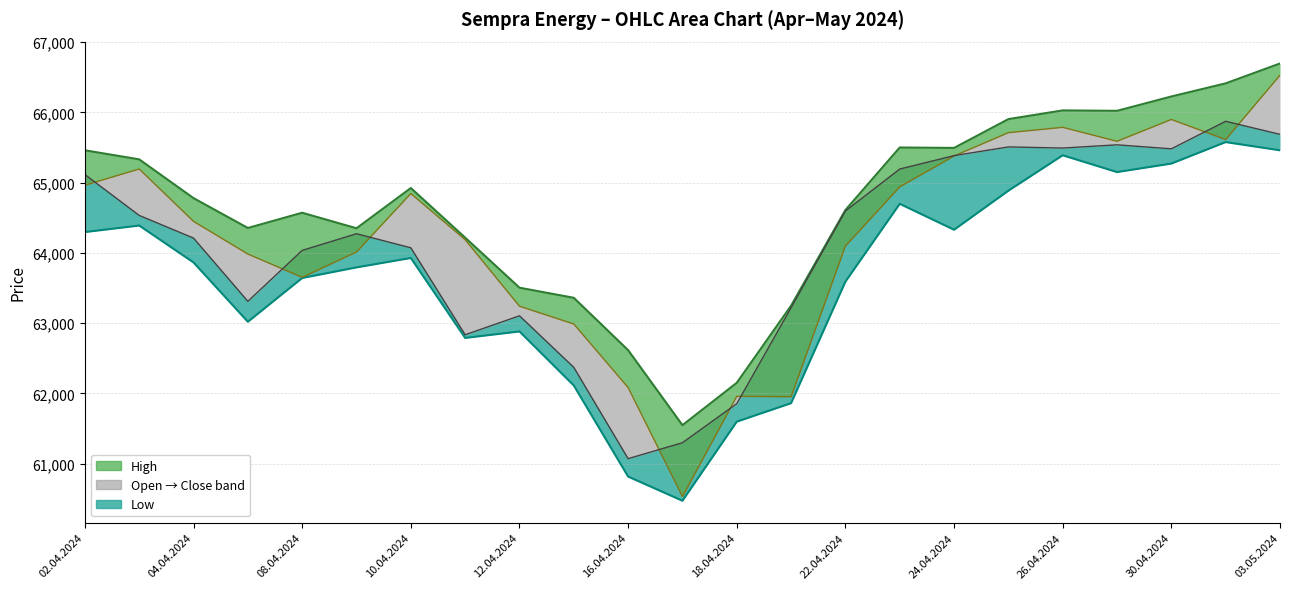

True or false: High and Open_line cross at least once.

False